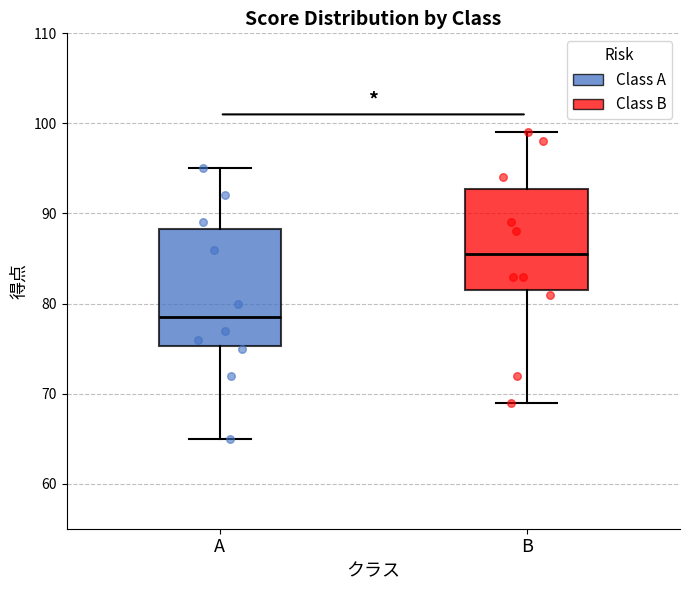

Comparing the boxes themselves (not the whiskers), which one is the tallest?

A